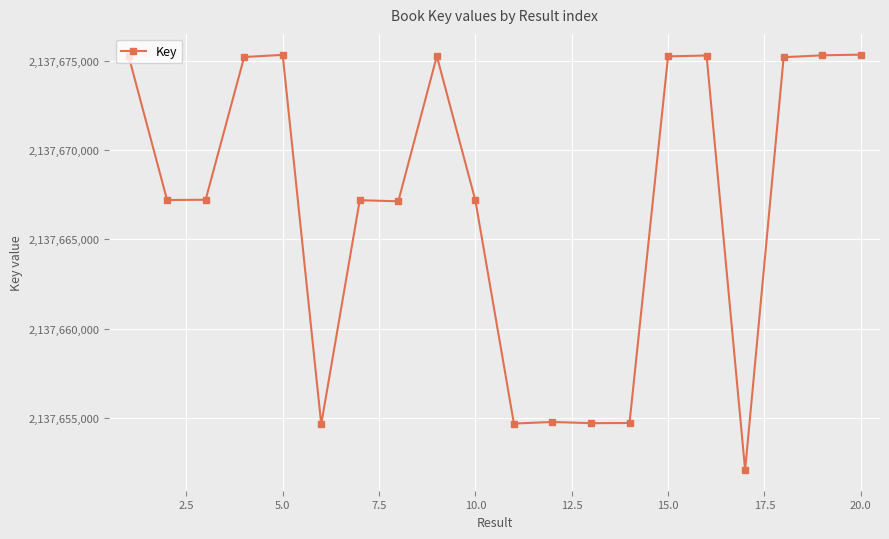

What is the smallest value displayed?

2137652092